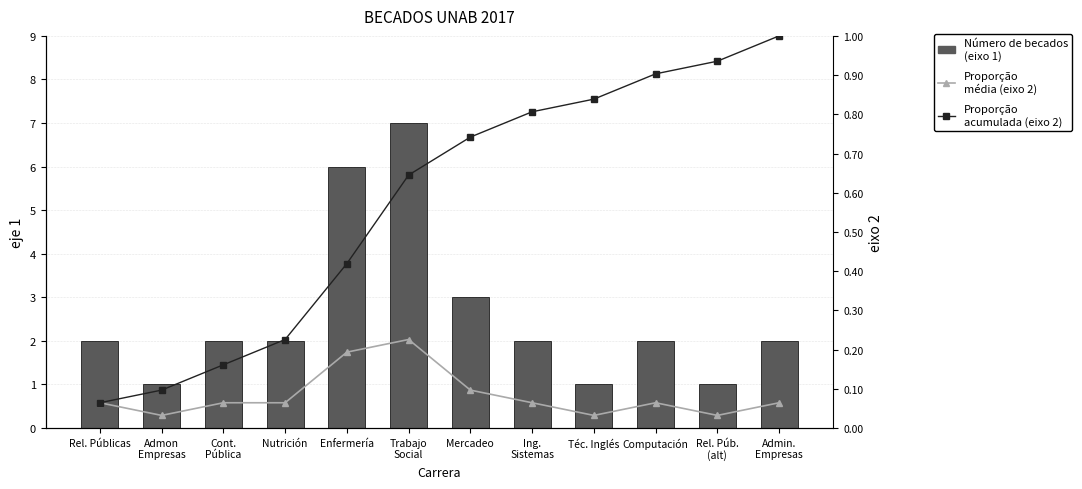

At how many categories does at least one series exceed 4?

2